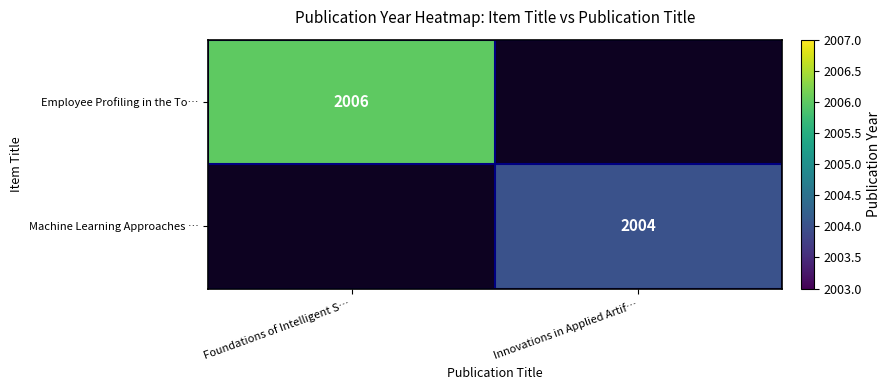

The value of Machine Learning Approaches … at Innovations in Applied Artif… is 2004. True or false?

True